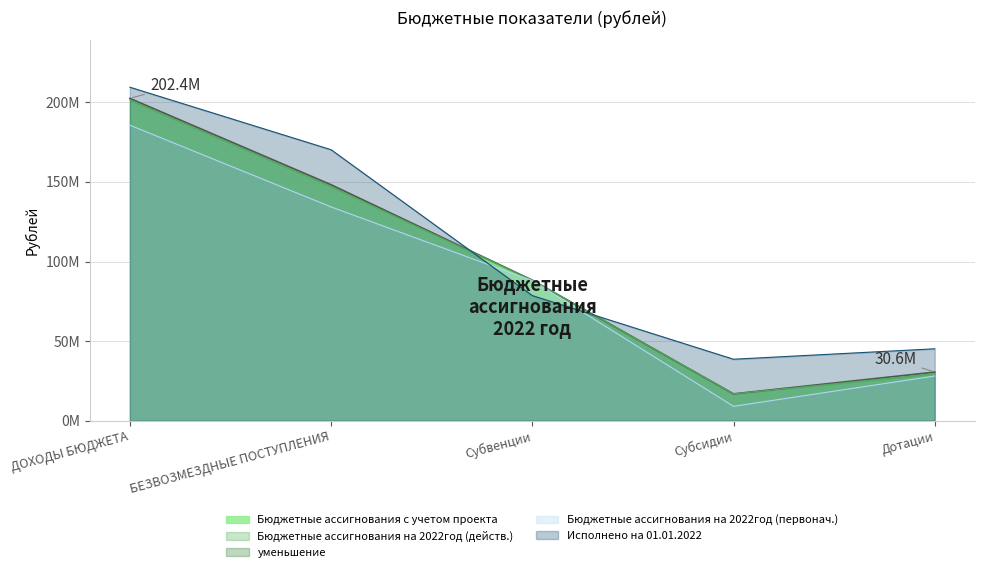

What value does the Бюджетные ассигнования на 2022год (действ.) series have at Субвенции?

88271246.2